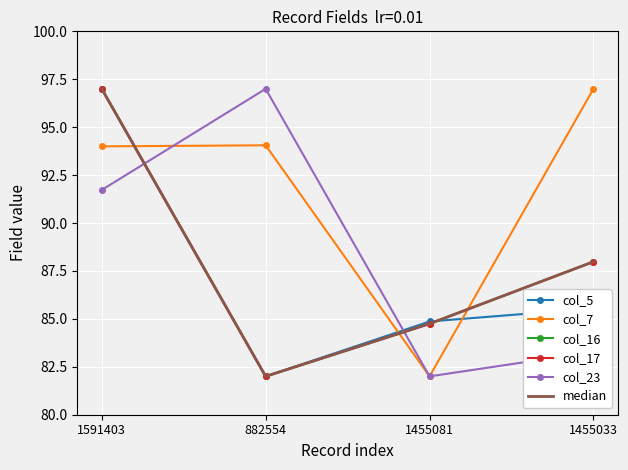

True or false: col_5 and col_7 cross at least once.

True